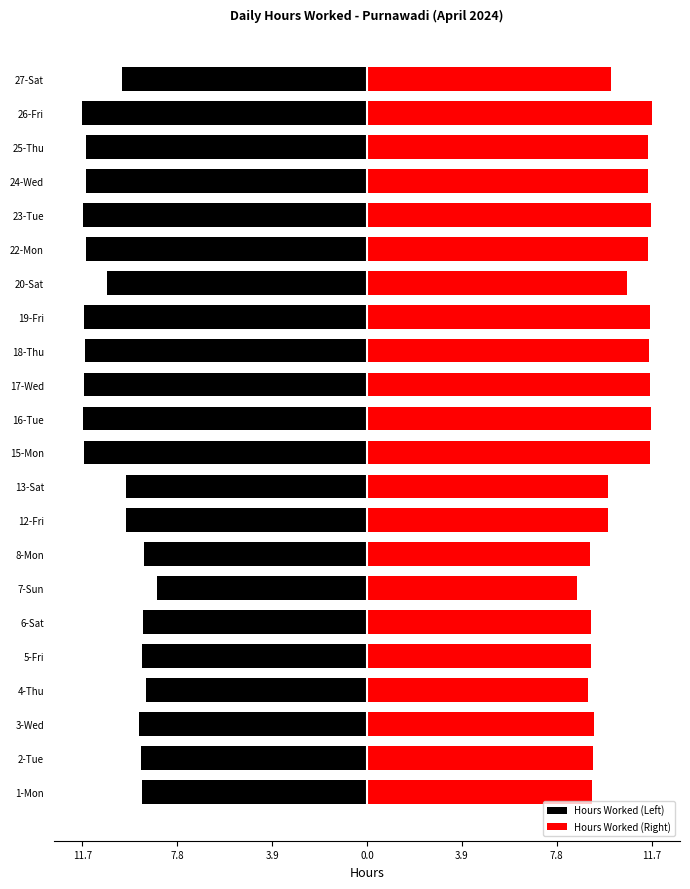

Reading right to left, list all the values displayed in this chart.

Hours Worked (Left): -10.0	-11.7	-11.5	-11.5	-11.6	-11.5	-10.6	-11.6	-11.5	-11.6	-11.6	-11.6	-9.9	-9.9	-9.1	-8.6	-9.2	-9.2	-9.1	-9.3	-9.2	-9.2
Hours Worked (Right): 10.0	11.7	11.5	11.5	11.6	11.5	10.6	11.6	11.5	11.6	11.6	11.6	9.9	9.9	9.1	8.6	9.2	9.2	9.1	9.3	9.2	9.2